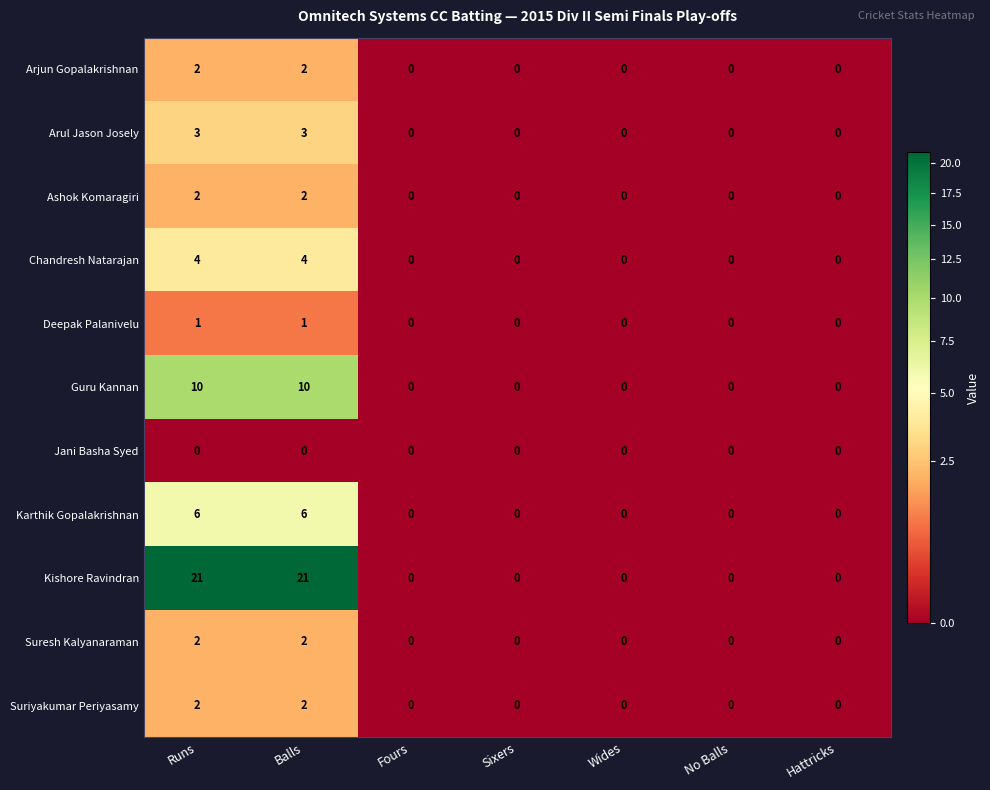

True or false: Chandresh Natarajan has a value of 4 at Balls.

True